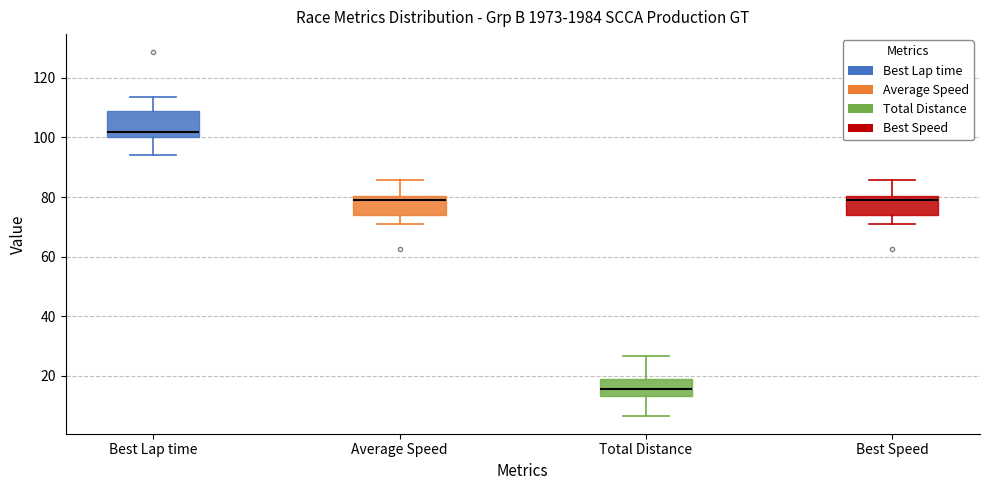

Where is the lower edge of the box for Total Distance on the y-axis? The values are not printed on the chart, so give them approximately, as read against the axis.

14